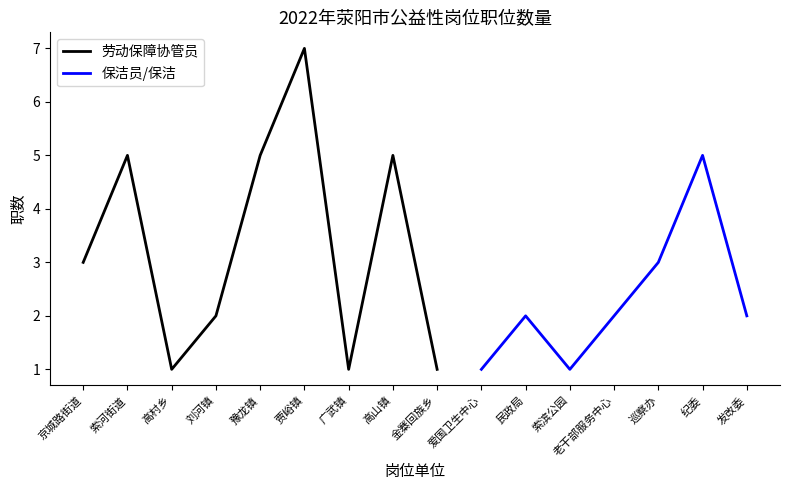

Where is the first local minimum for 劳动保障协管员?

高村乡